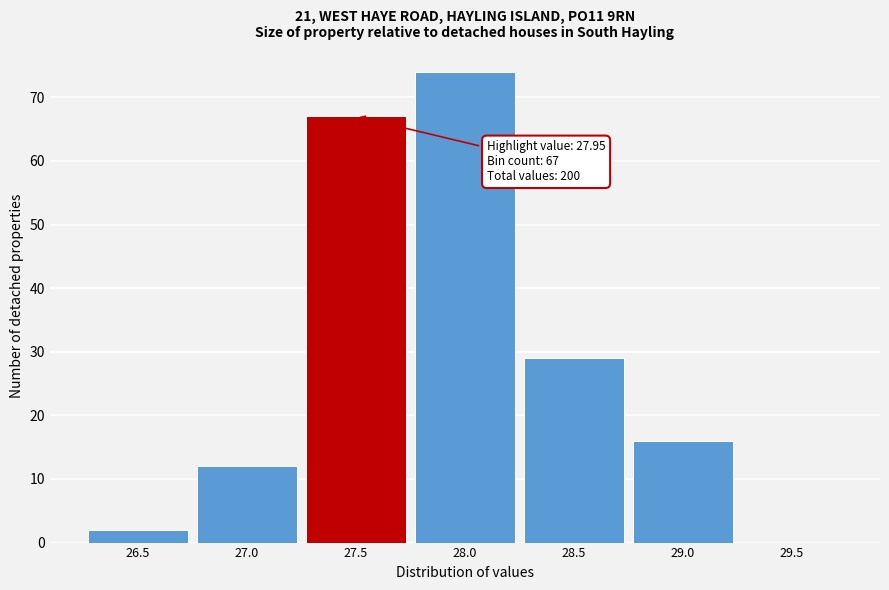

Reading left to right, list all the values displayed in this chart.

26.5=2	27.0=12	27.5=67	28.0=74	28.5=29	29.0=16	29.5=0